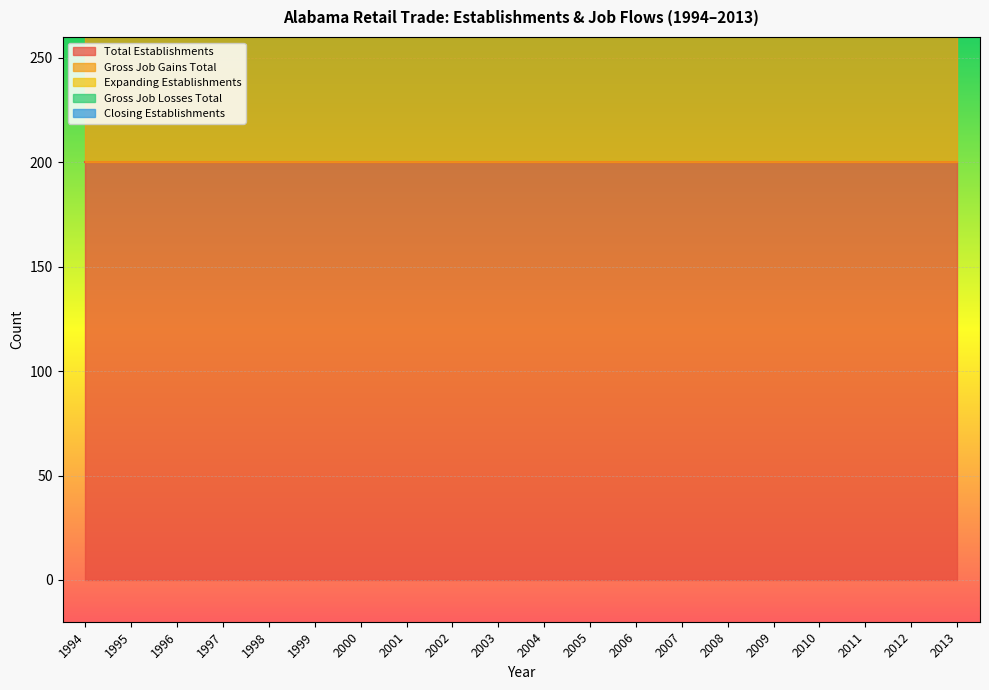

The Closing Establishments series shows 0 at 1997. True or false?

True